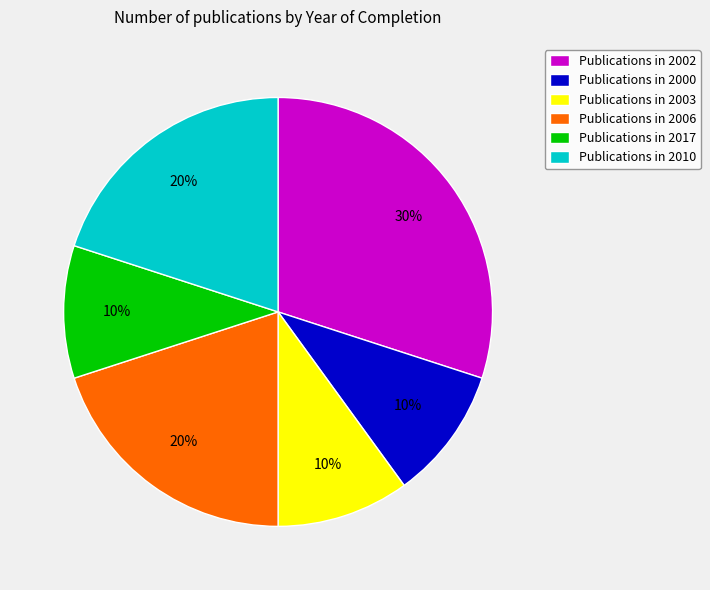

True or false: Publications in 2006 accounts for 9% of the total.

False